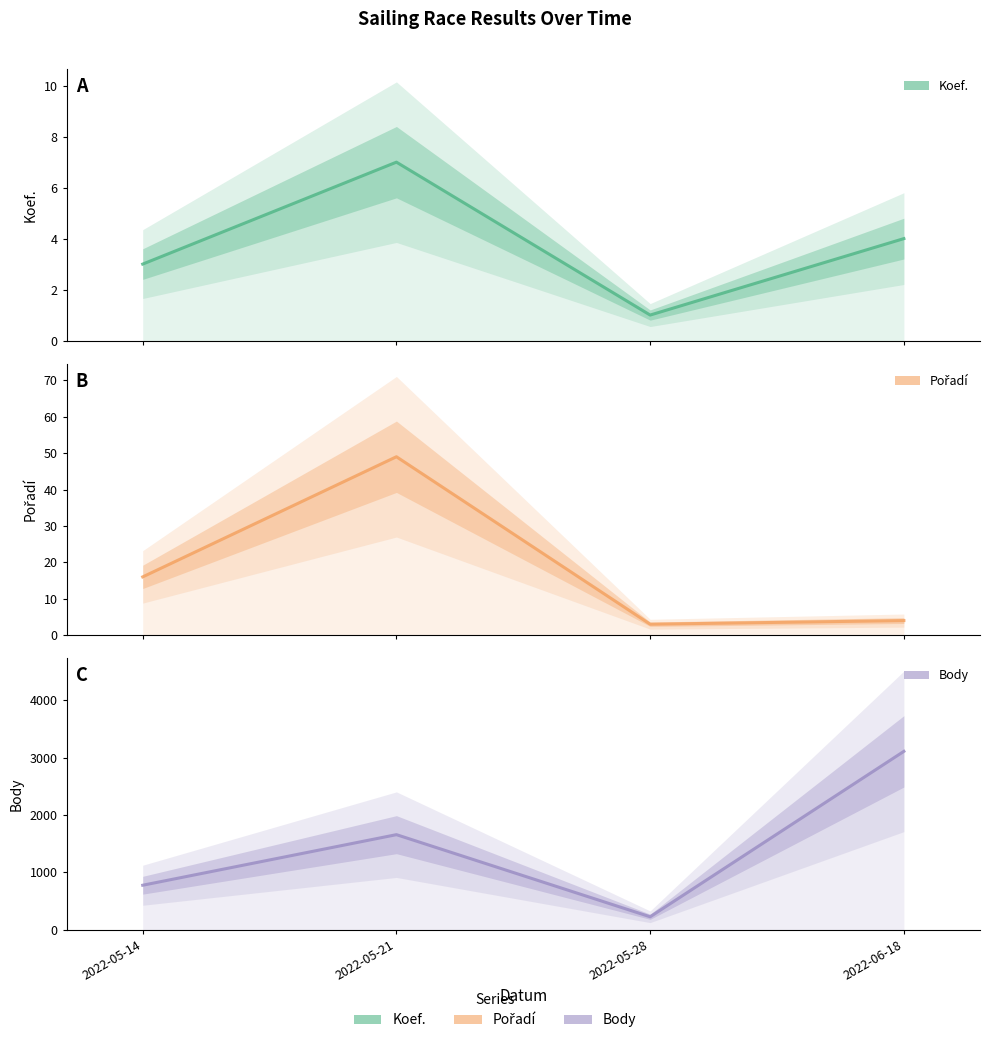

Which series has the largest total across all categories?

Body